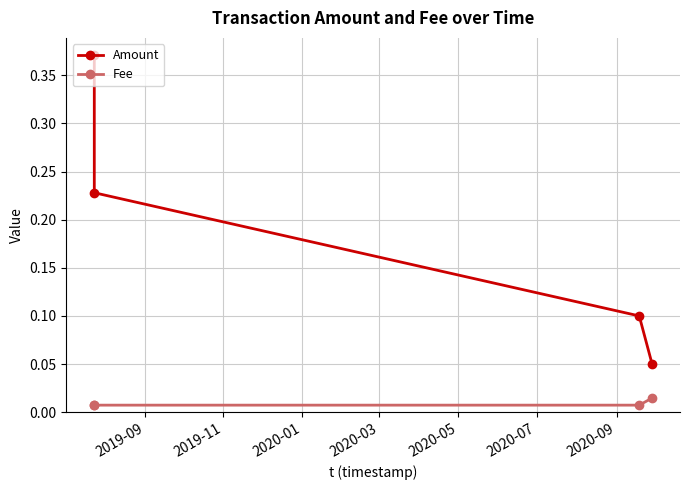

True or false: Amount has more than 2 points higher than both neighbors.

False